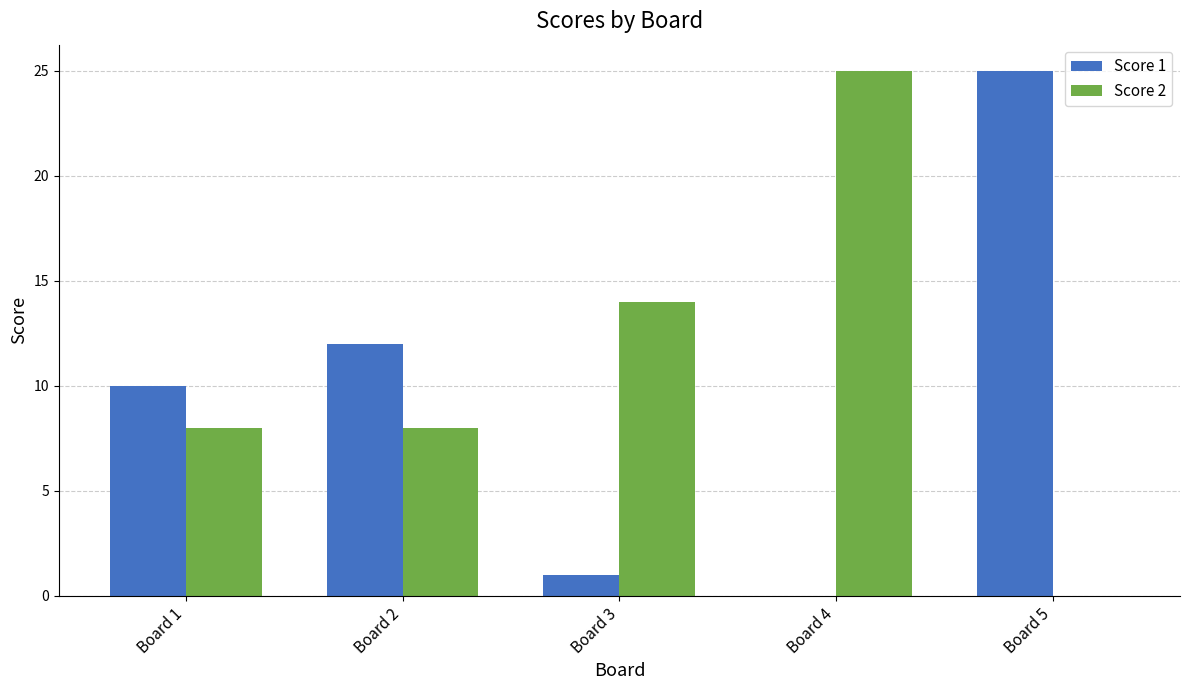

True or false: Score 2 has a value of 25 at Board 4.

True